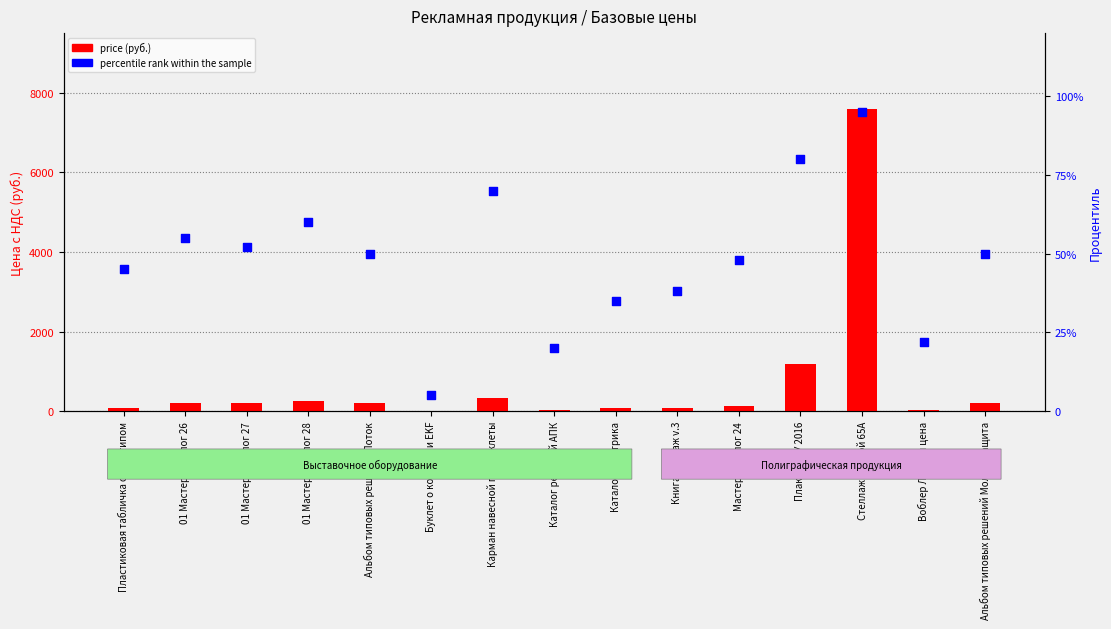

What are all the series names shown in the legend?

price (руб.), percentile rank within the sample